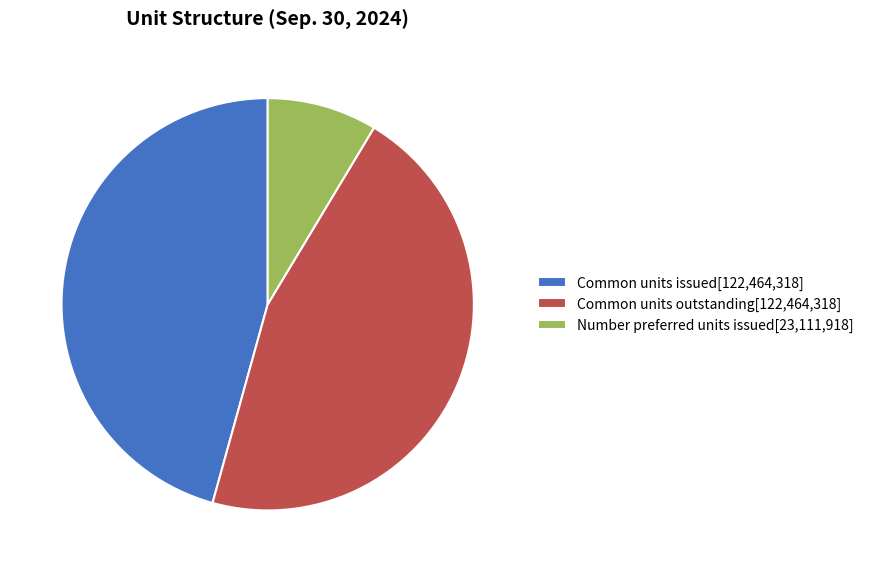

What is the ratio of the value at Common units issued to the value at Number preferred units issued?

5.3